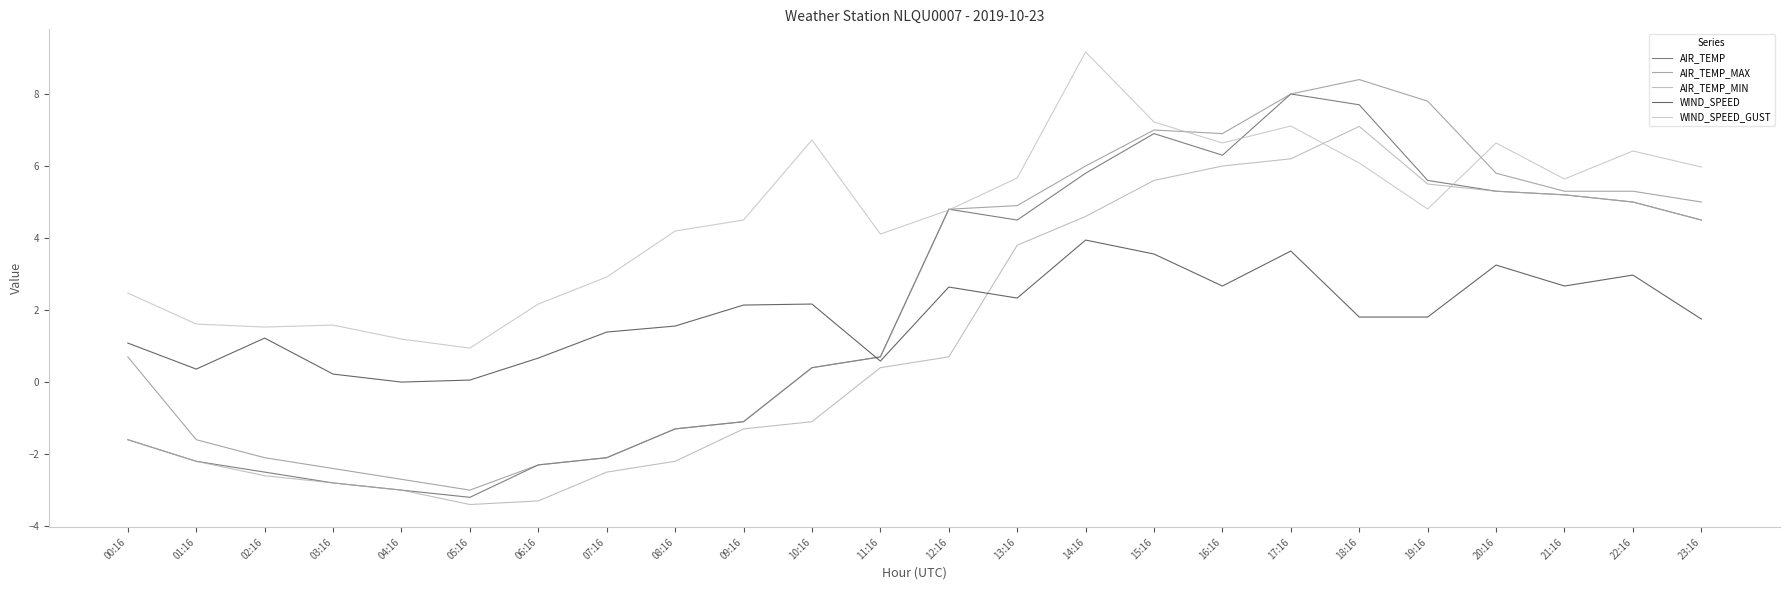

What are all the series names shown in the legend?

AIR_TEMP, AIR_TEMP_MAX, AIR_TEMP_MIN, WIND_SPEED, WIND_SPEED_GUST